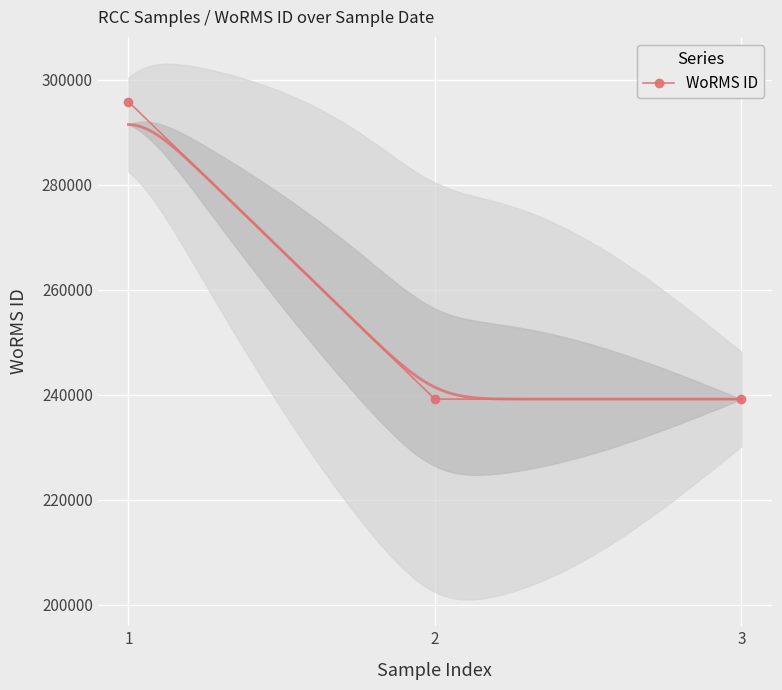

Reading left to right, list all the values displayed in this chart.

1=295864	2=239201	3=239201